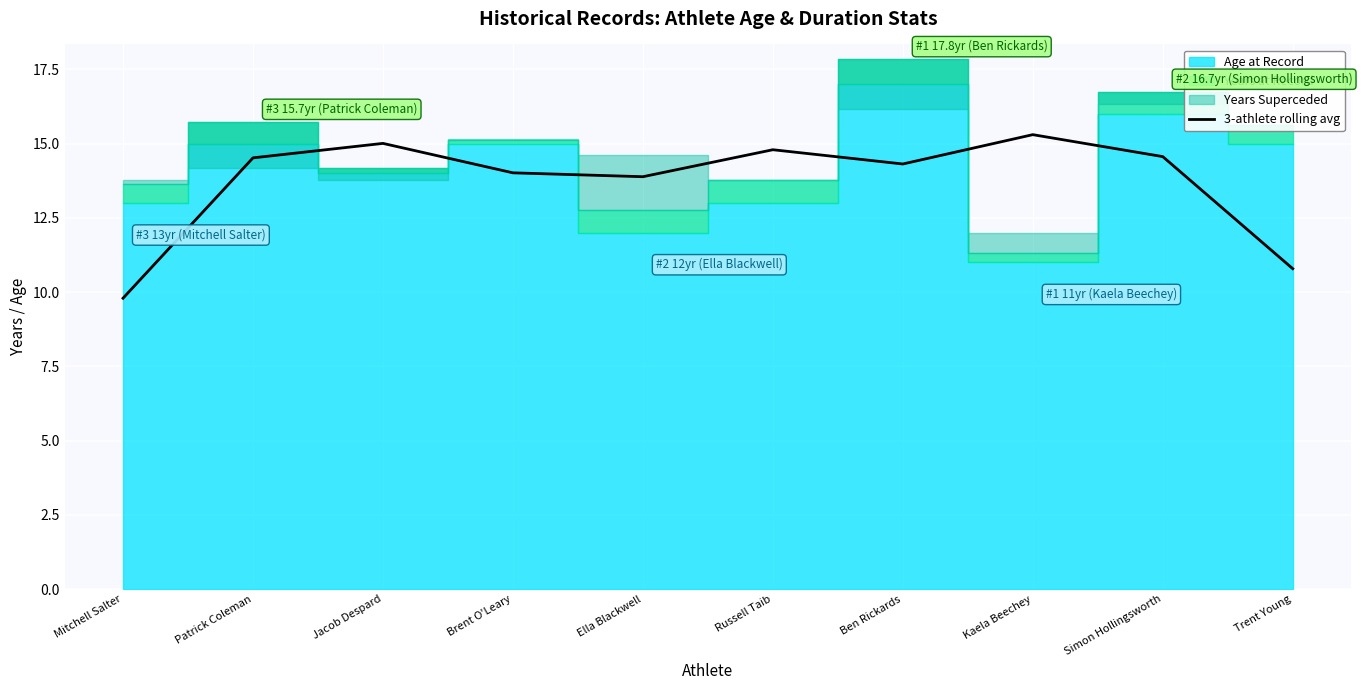

Reading left to right, what are all the values shown in this chart?

9.8	14.5	15.0	14.0	13.9	14.8	14.3	15.3	14.6	10.8